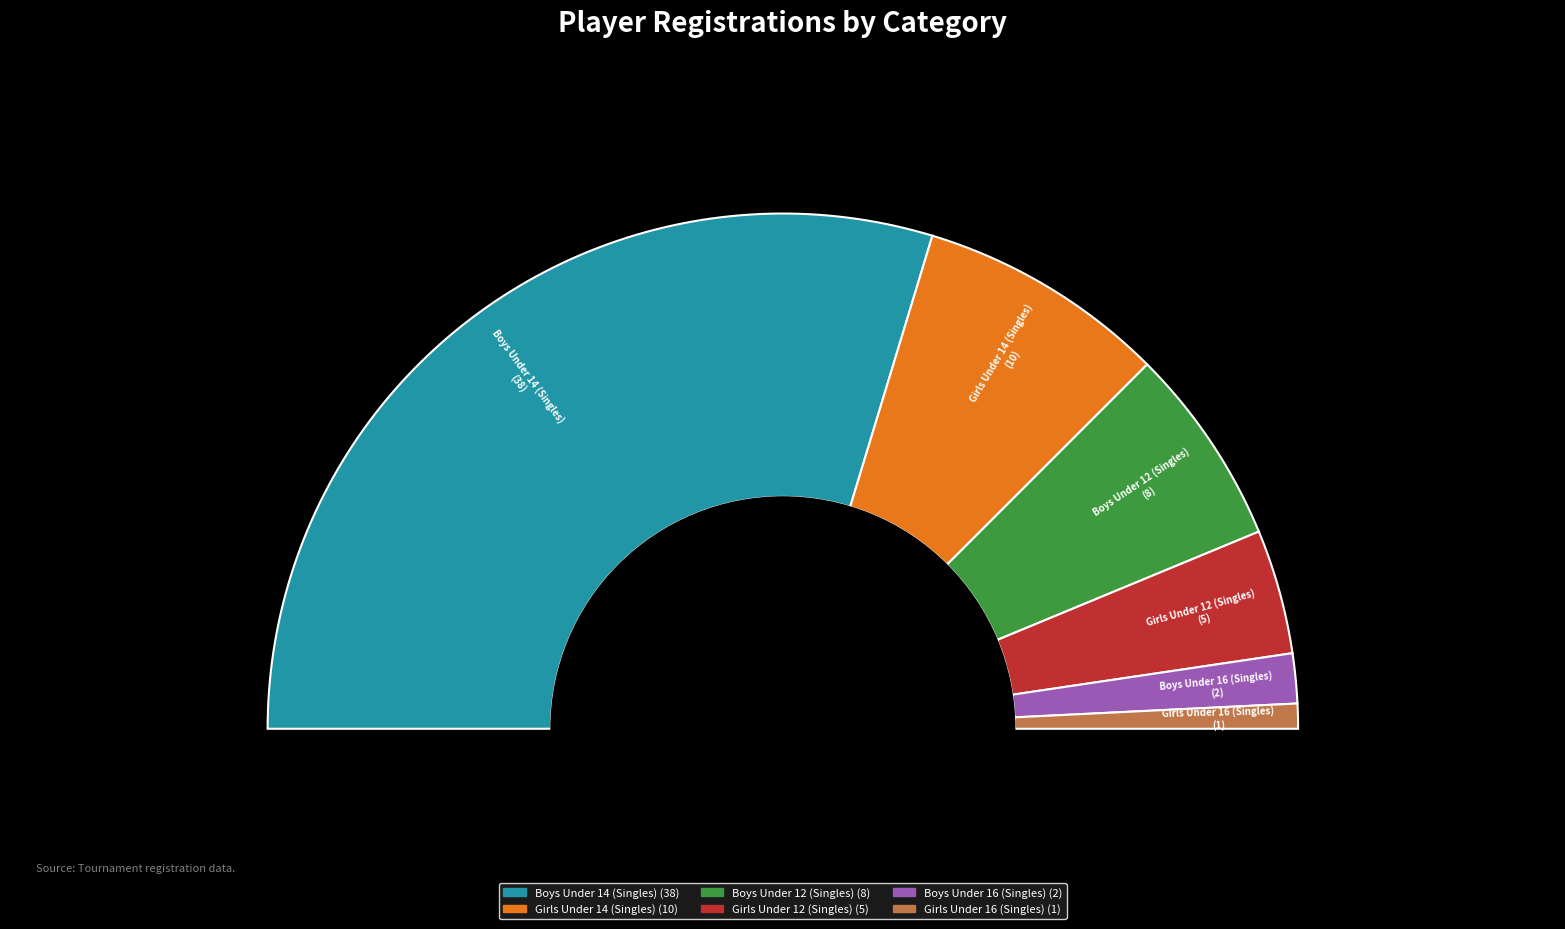

Count the number of slices in the pie.

6